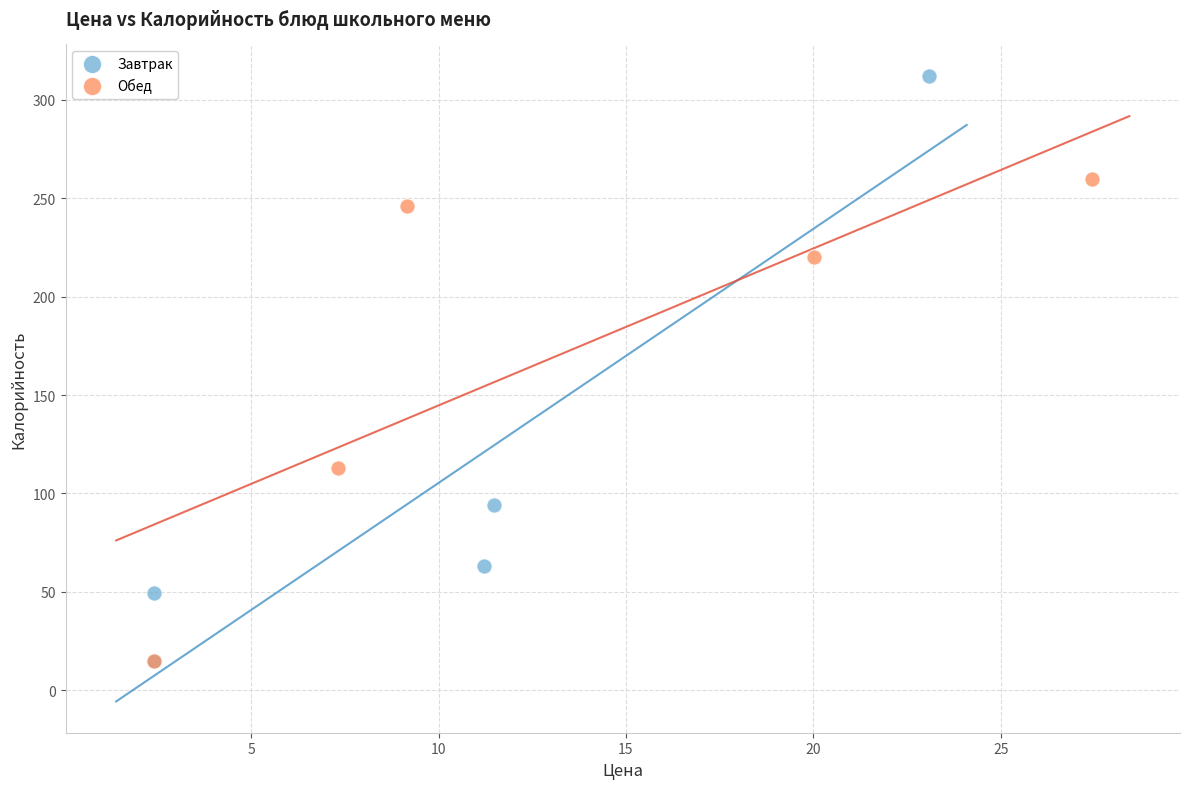

Which series has the widest spread of Y values?

Завтрак